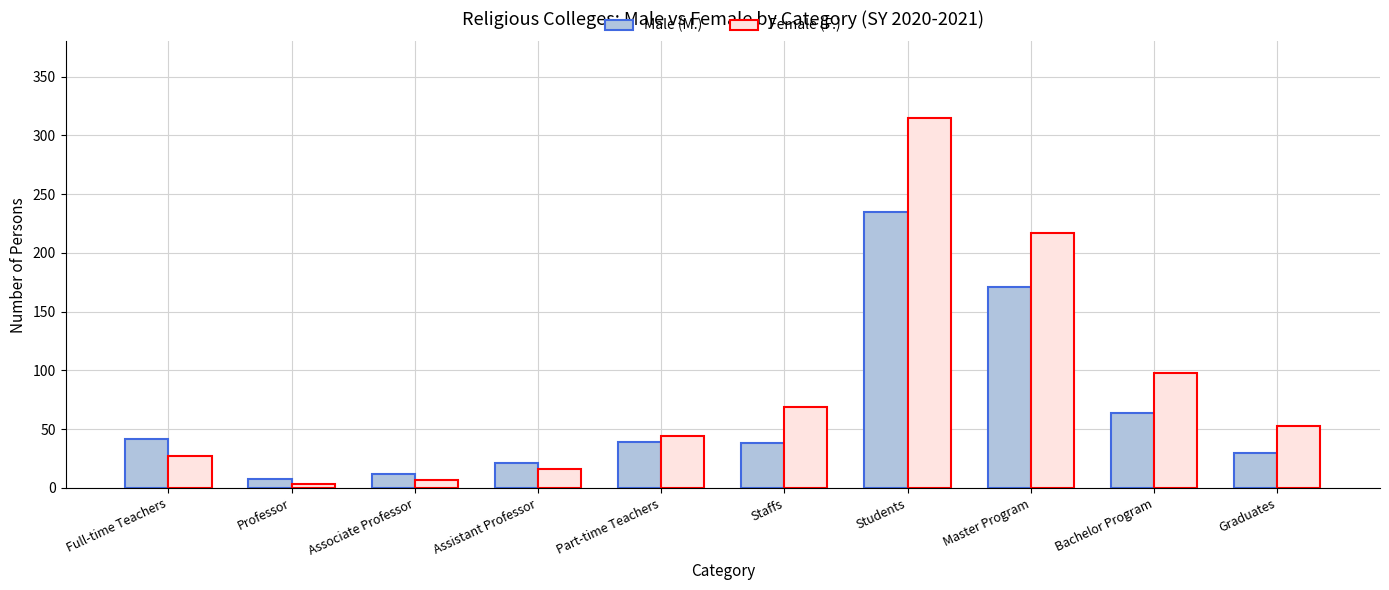

Is the value of Male (M.) at Students greater than the value of Female (F.) at Full-time Teachers?

Yes